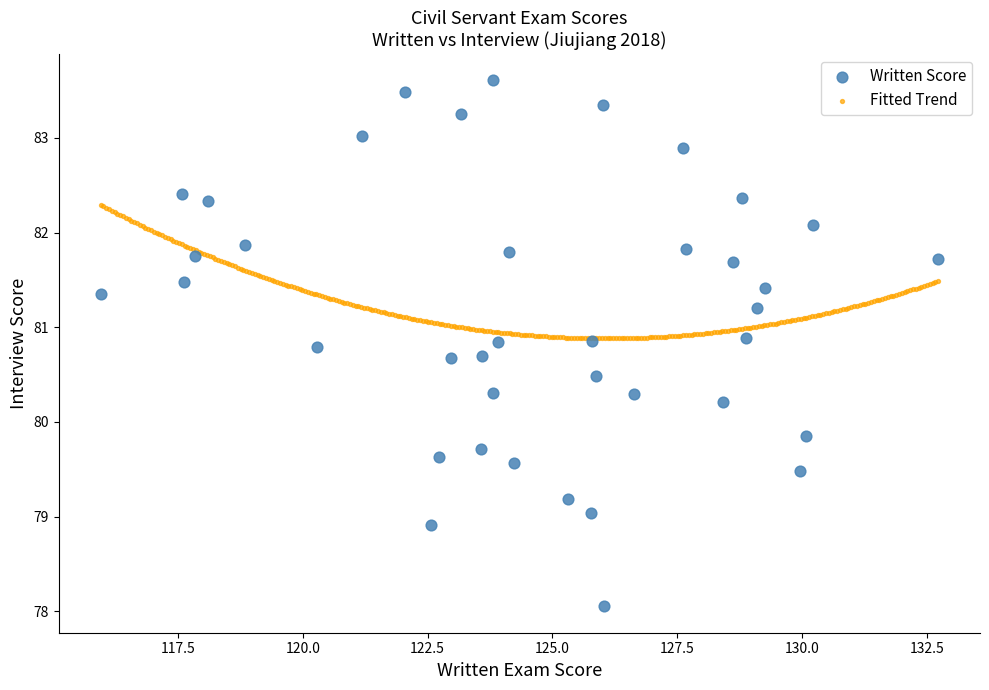

Which series has the largest Y range (max minus min)?

Written Score